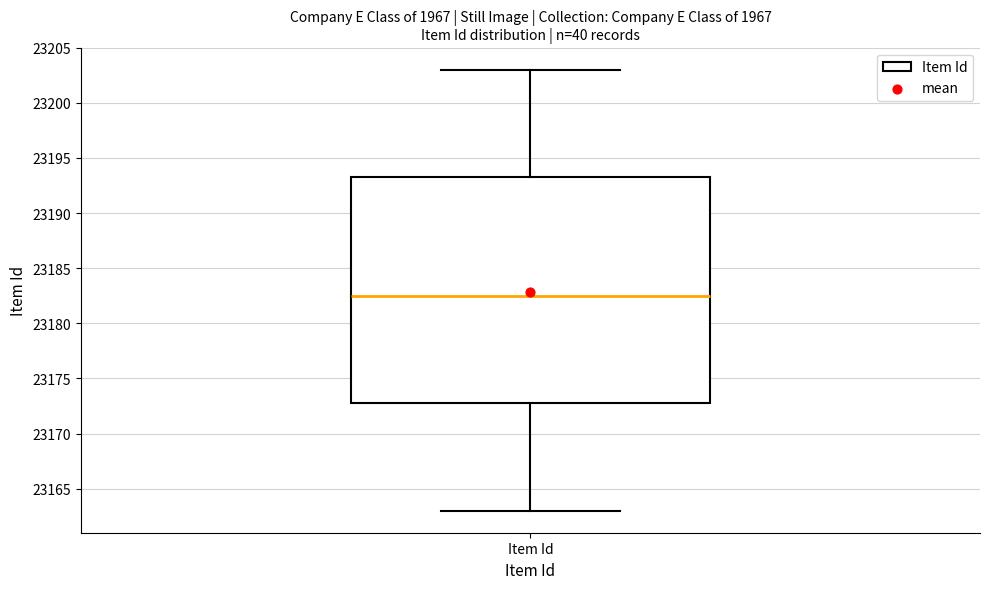

Transcribe this box plot: give where the median line is, the range the box spans, and where the two whiskers end, as read against the y-axis. The values are not printed on the chart, so give them approximately, as read against the axis.

median 23182.5, box 23173.0 to 23193.5, whiskers 23163.0 to 23203.0